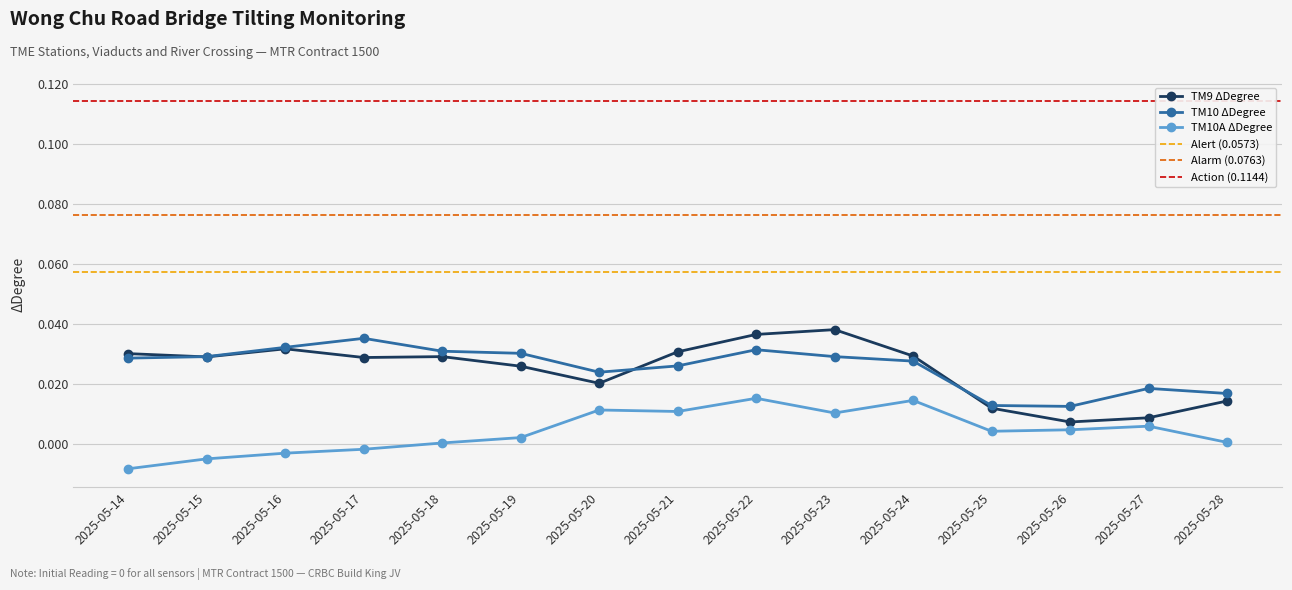

How many positive values does the TM10A ΔDegree series have?

11